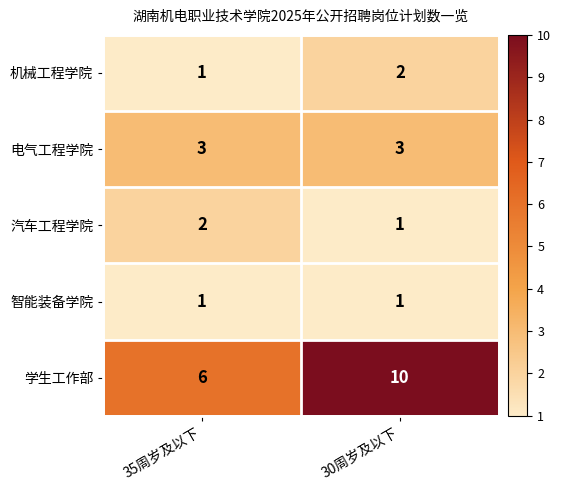

The 电气工程学院 series shows 3 at 30周岁及以下. True or false?

True